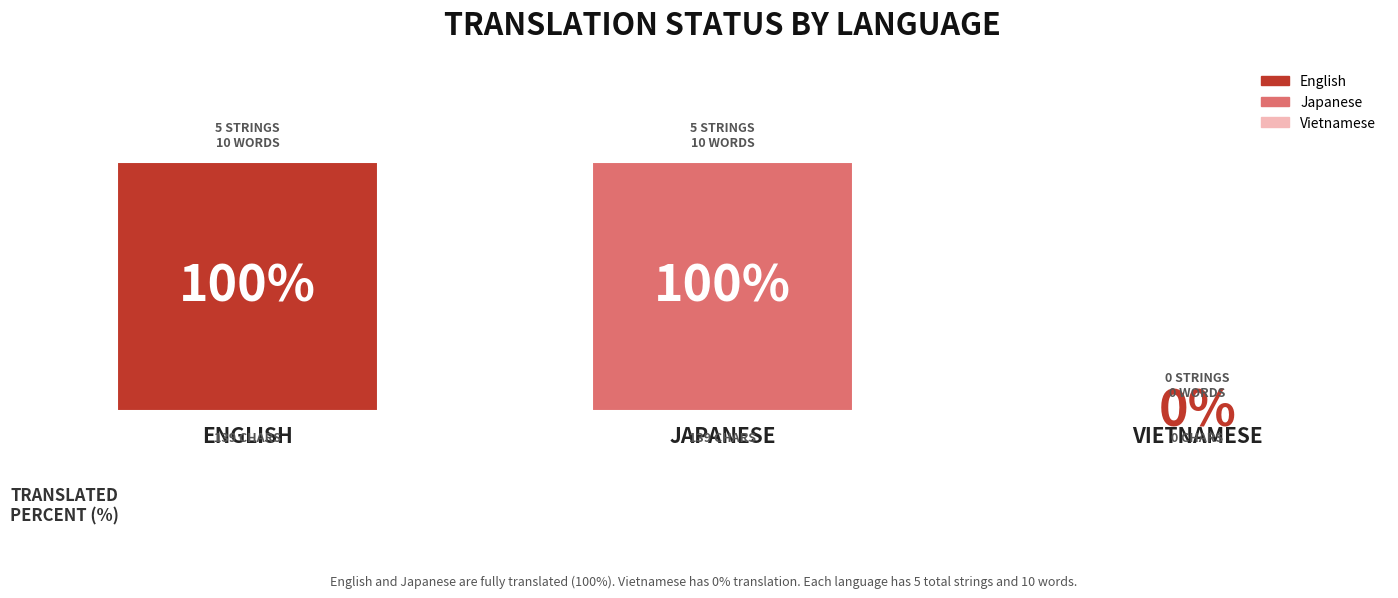

Between VIETNAMESE and ENGLISH, which is larger?

ENGLISH